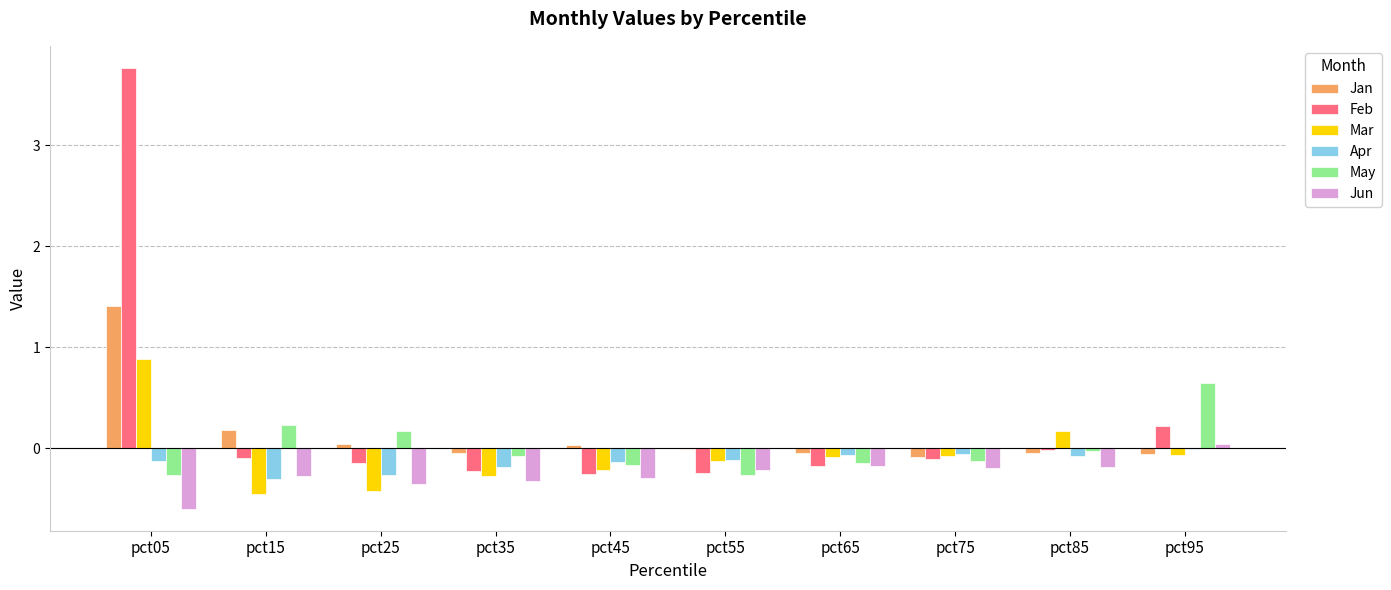

Which series has the largest total across all categories?

Feb